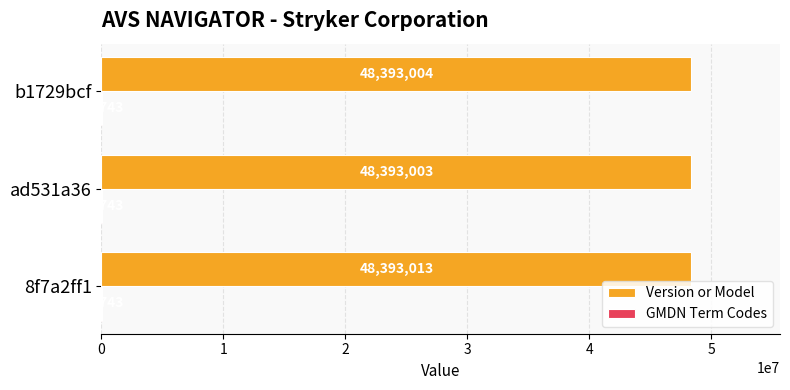

At which category does the chart reach its peak across all series?

8f7a2ff1